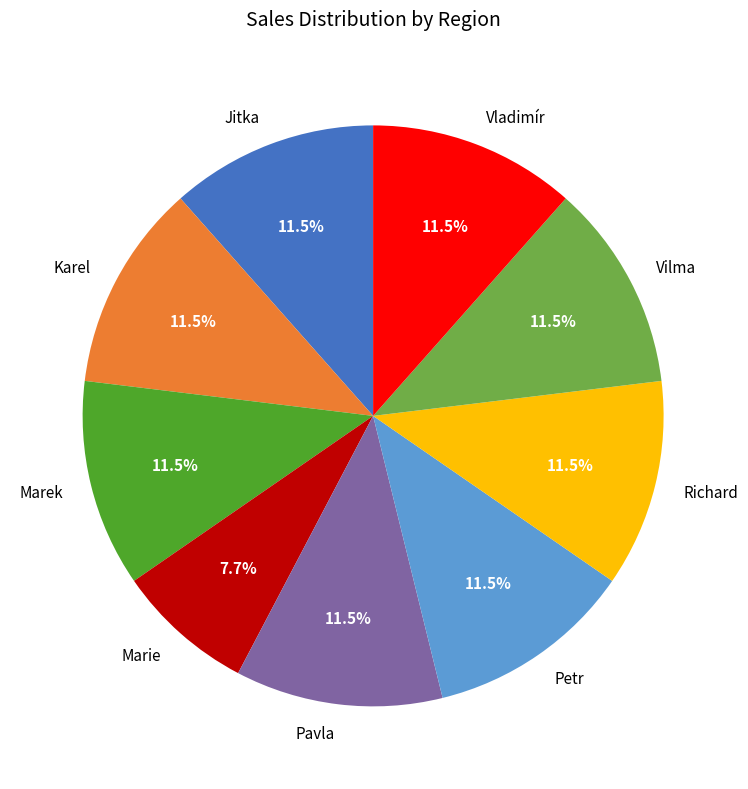

To the nearest percent, what is the difference between the Vilma and Marie slice percentages?

4%